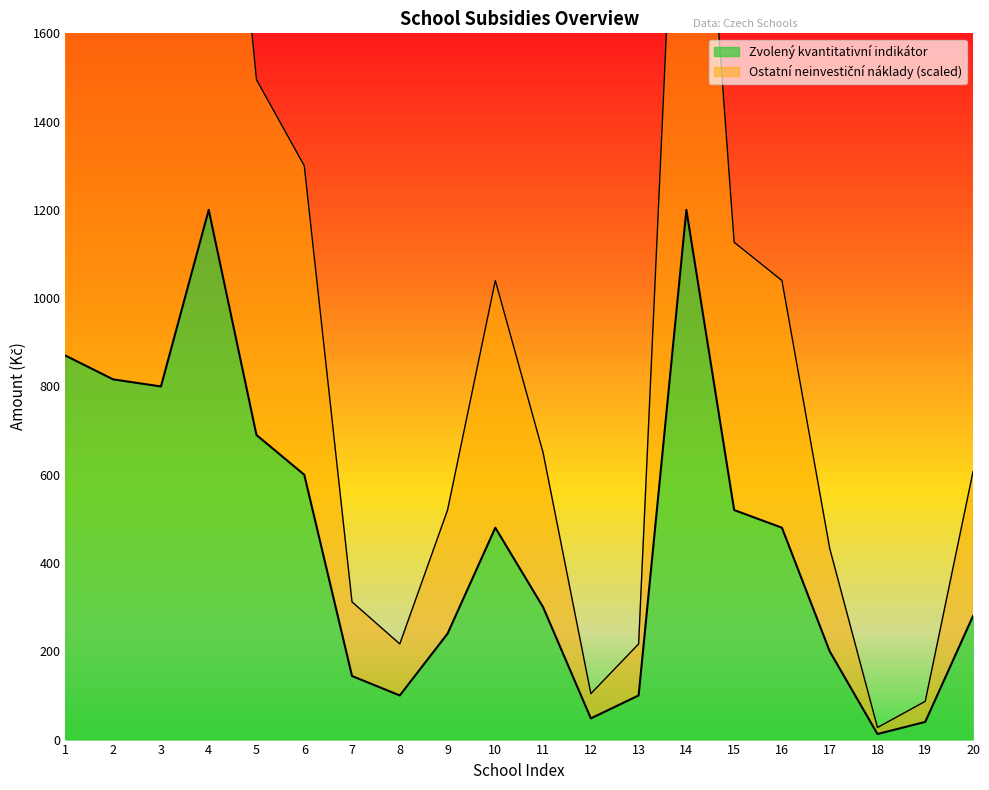

Which series has the largest range (max minus min)?

Ostatní neinvestiční náklady